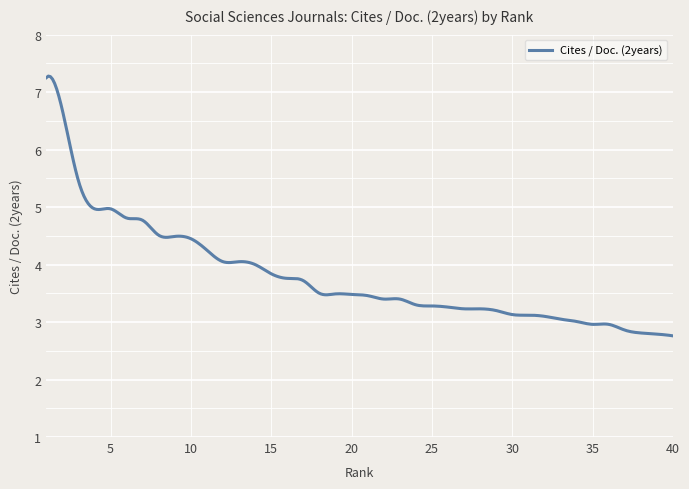

What is the greatest value displayed?

7.3